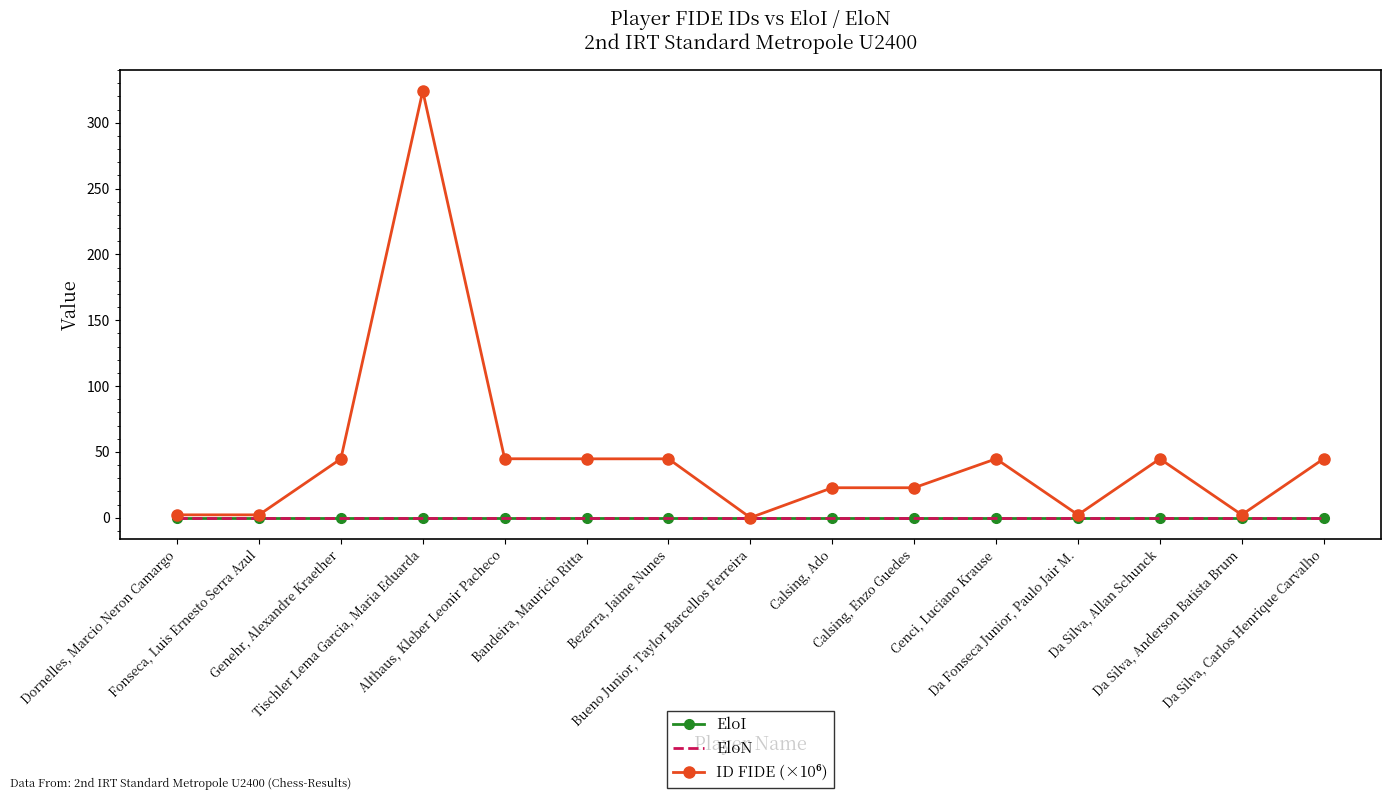

What are all the series names shown in the legend?

EloI, EloN, ID FIDE (×10⁶)